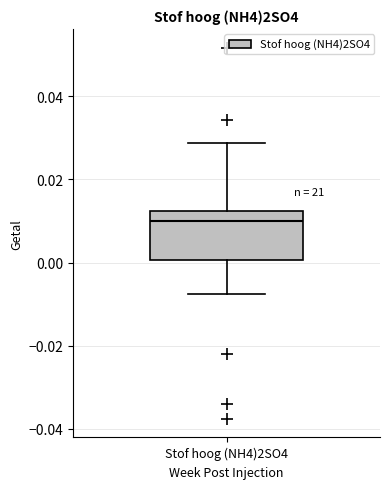

Read this box plot against the y-axis: the position of the median line, the range covered by the box, and the ends of both whiskers. The values are not printed on the chart, so give them approximately, as read against the axis.

median 0.010, box 0.000 to 0.012, whiskers -0.008 to 0.028